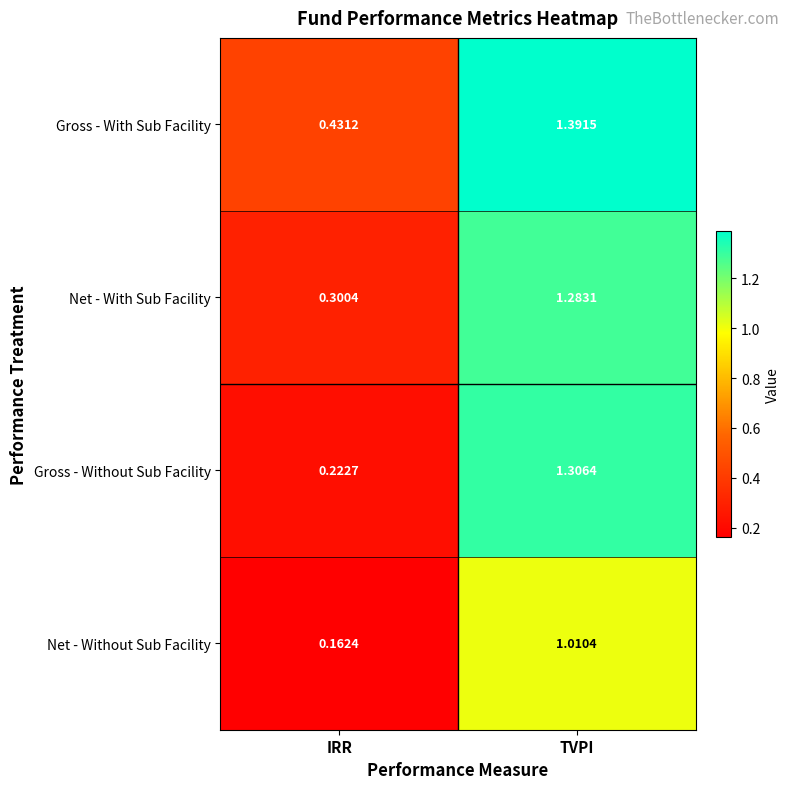

What is the total value across all series at IRR?

1.1